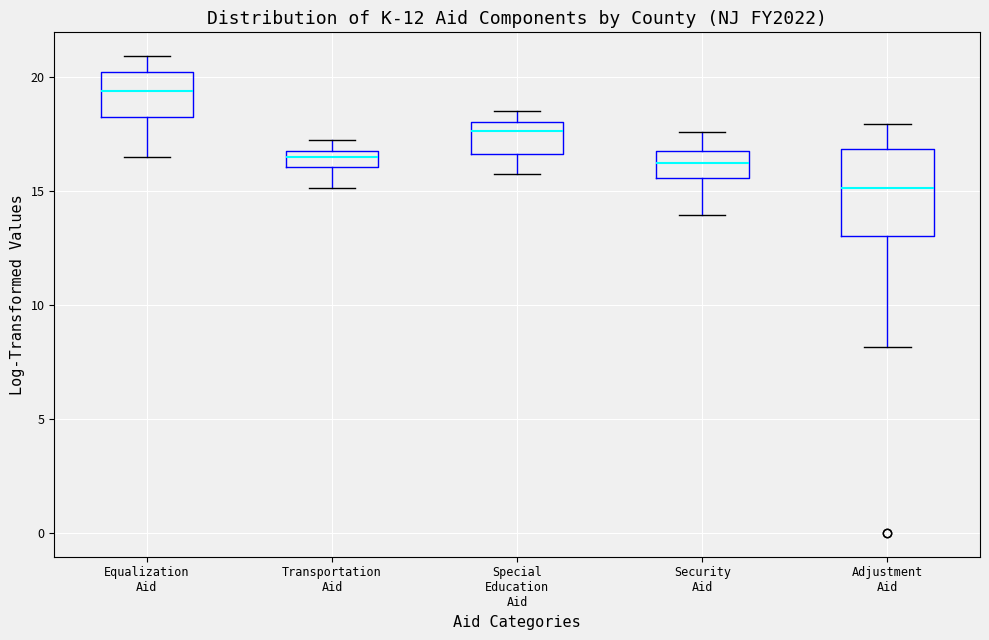

Where does the upper whisker of the box for Adjustment Aid end on the y-axis? The values are not printed on the chart, so give them approximately, as read against the axis.

18.0